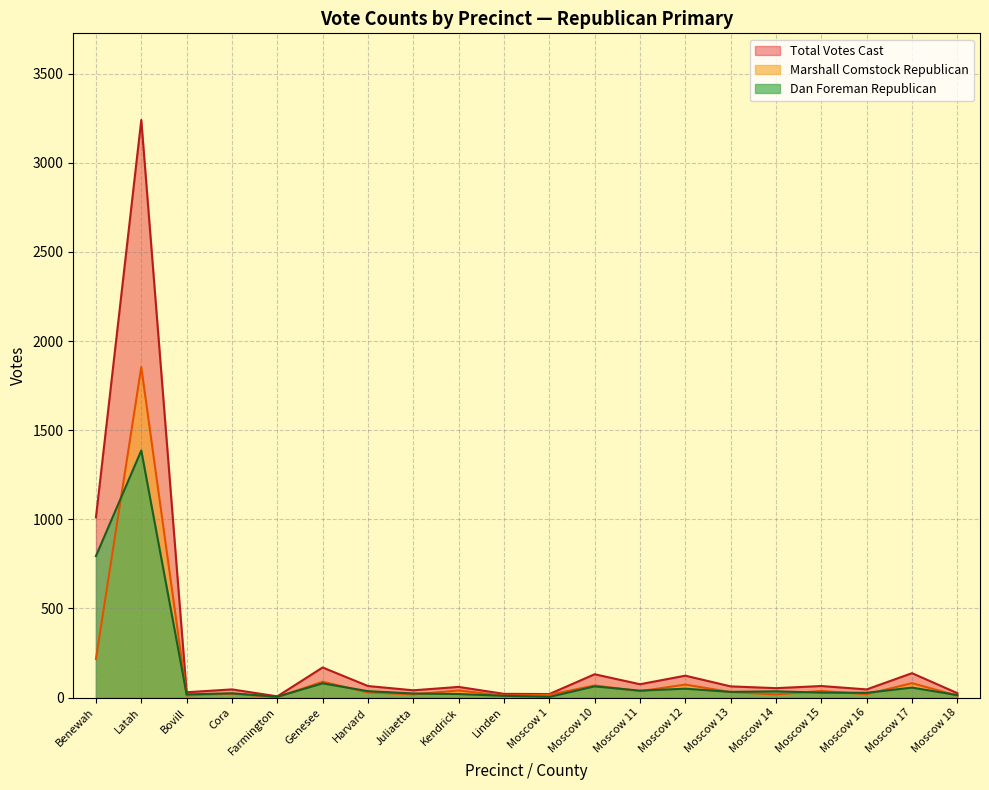

True or false: Total Votes Cast and Dan Foreman Republican intersect in this chart.

False